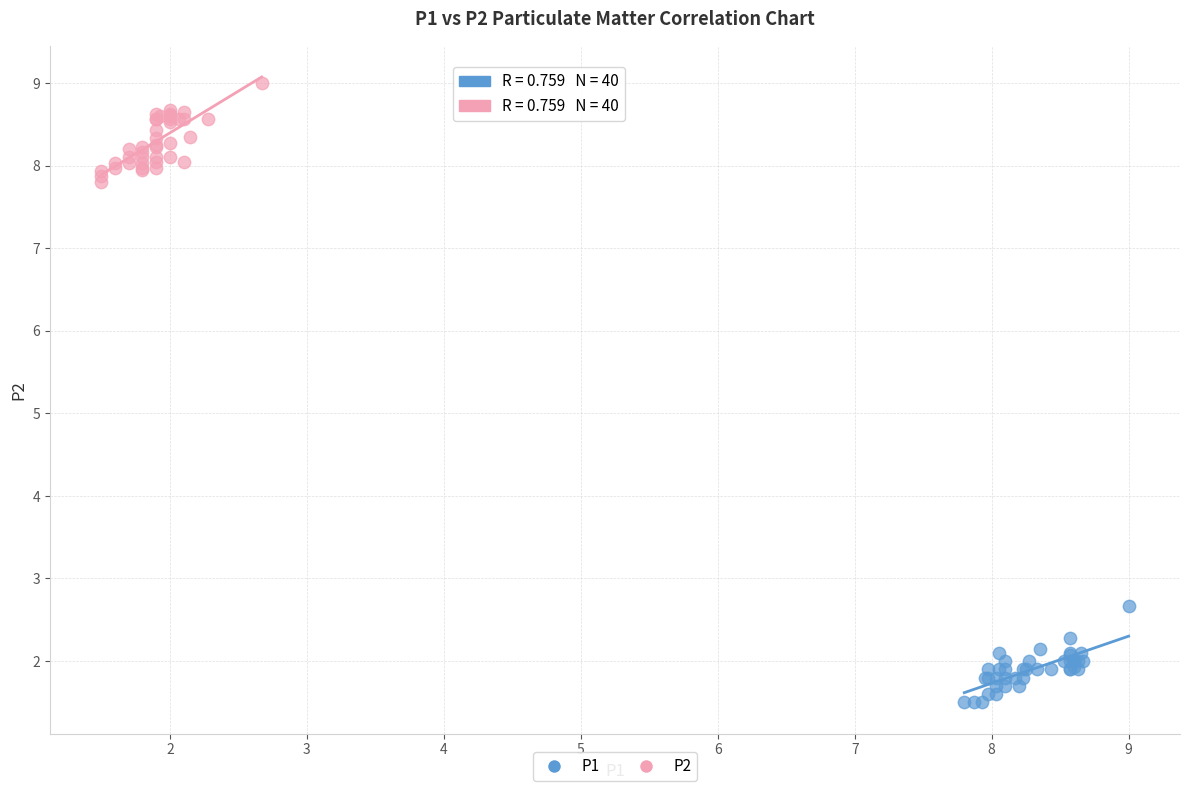

What are all the series names shown in the legend?

P1, P2